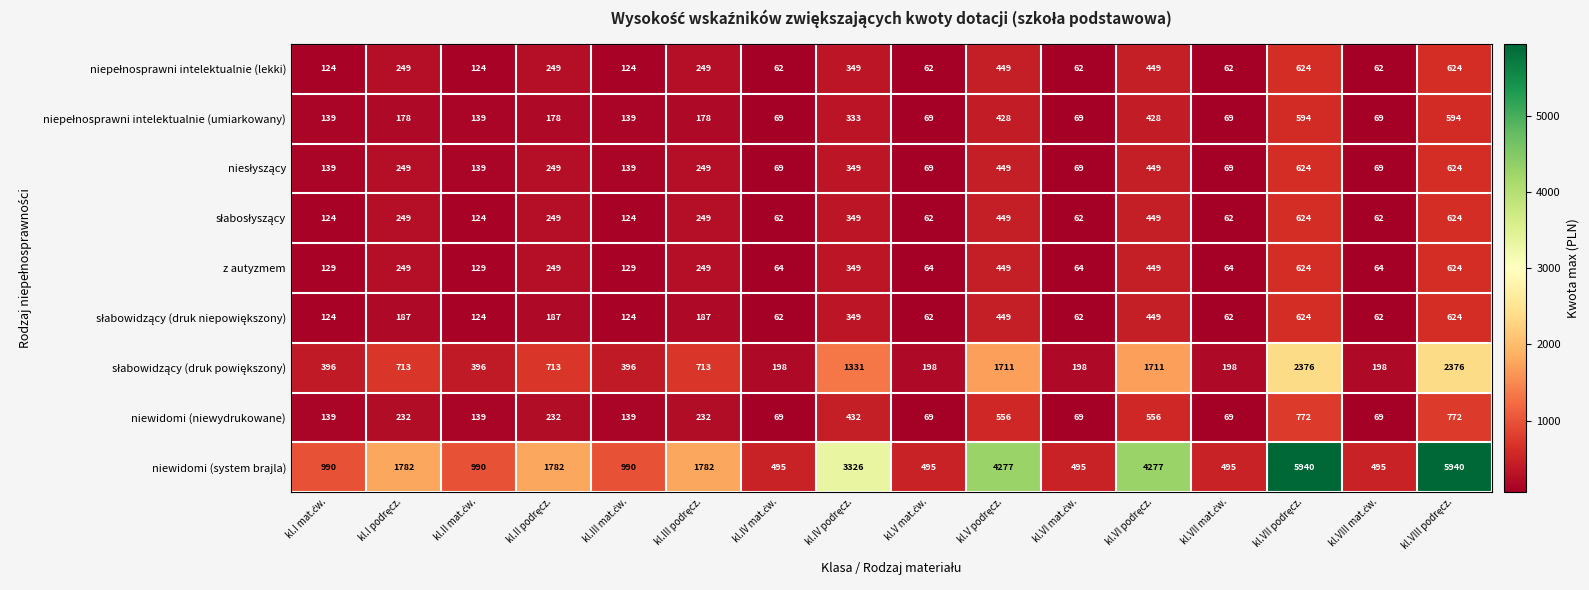

Which series has the largest total across all categories?

niewidomi (system brajla)